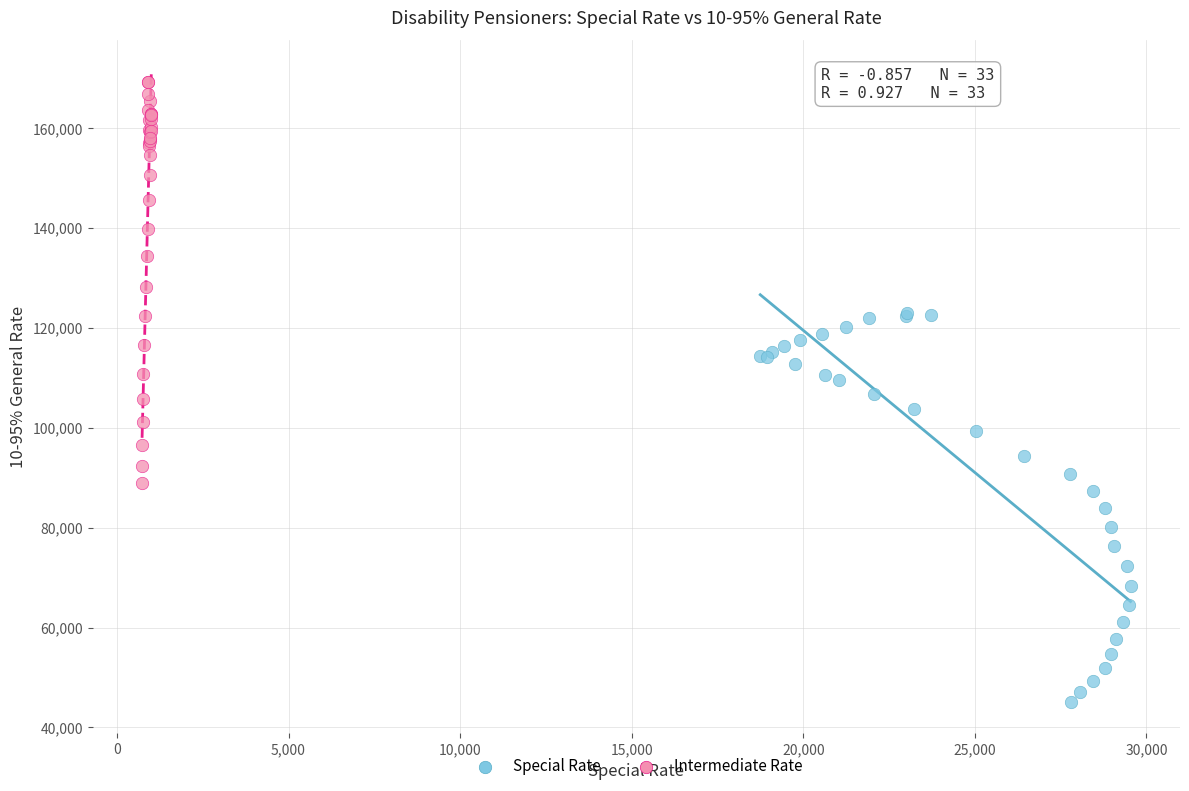

Which series has the largest Y range (max minus min)?

Intermediate Rate